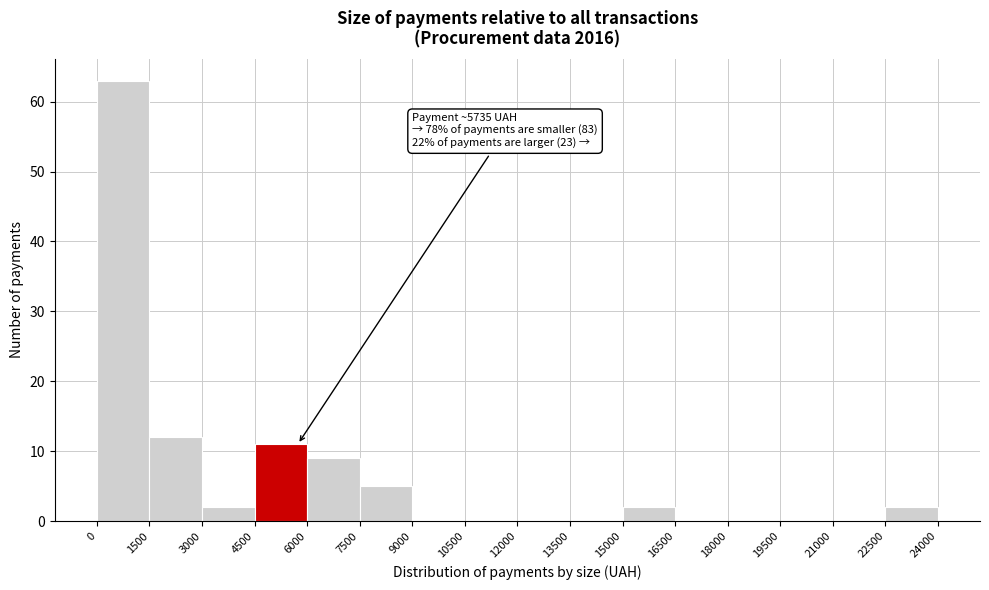

Over which range of the x-axis is the bar tallest?

0 to 1500